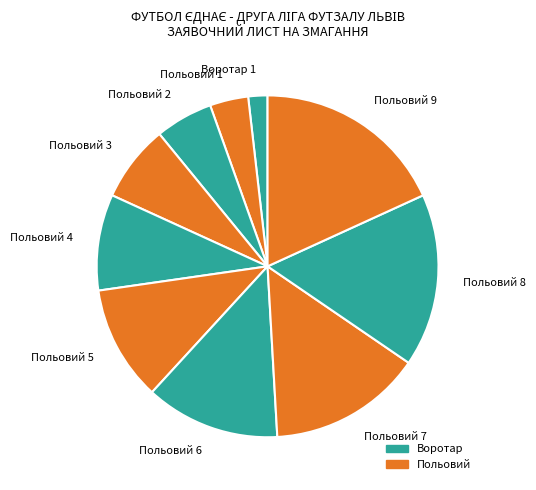

Which has a higher value, Польовий 9 or Польовий 7?

Польовий 9